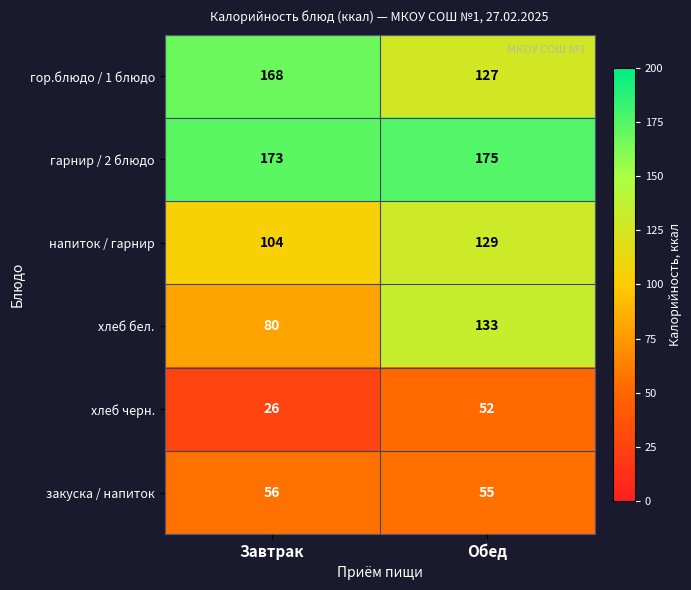

What is the sum of the гарнир / 2 блюдо values at Обед and Завтрак?

348